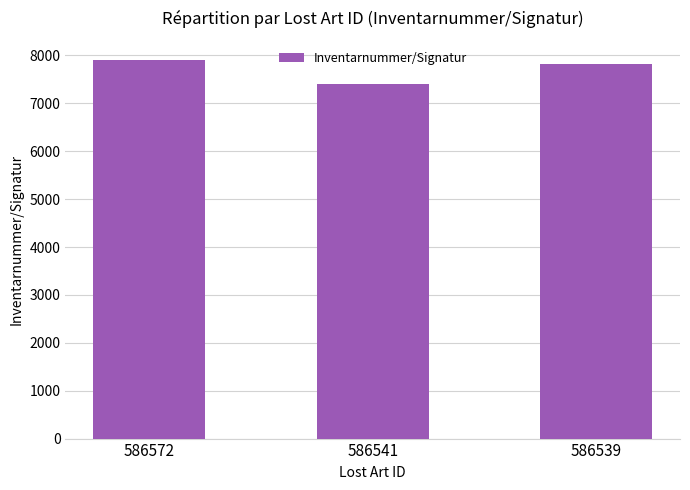

At which label does the data first exceed 7812?

586572